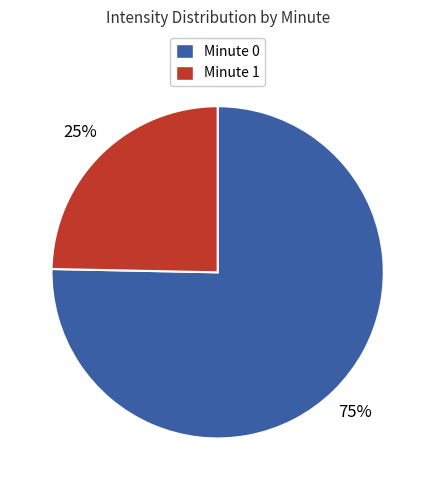

Which slice is the largest?

Minute 0